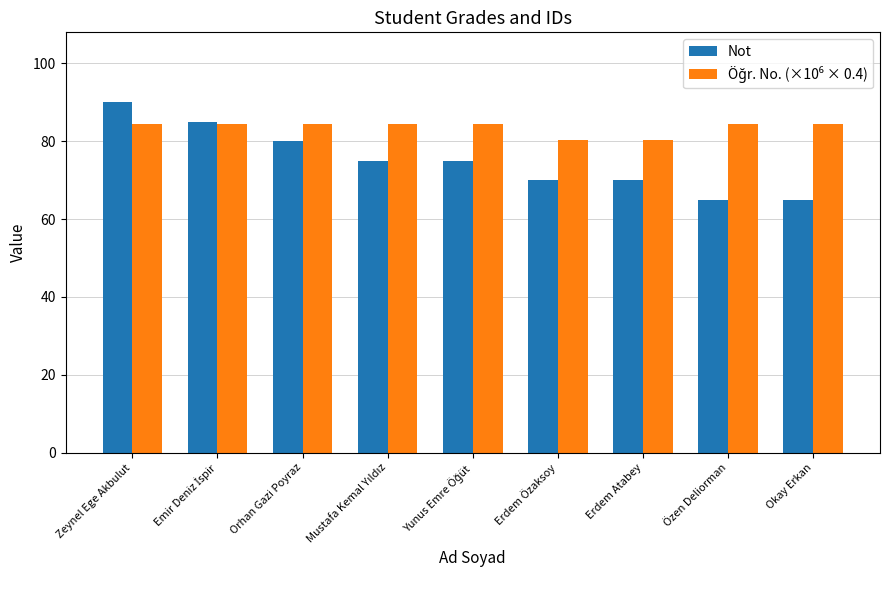

How many groups of bars are there?

9